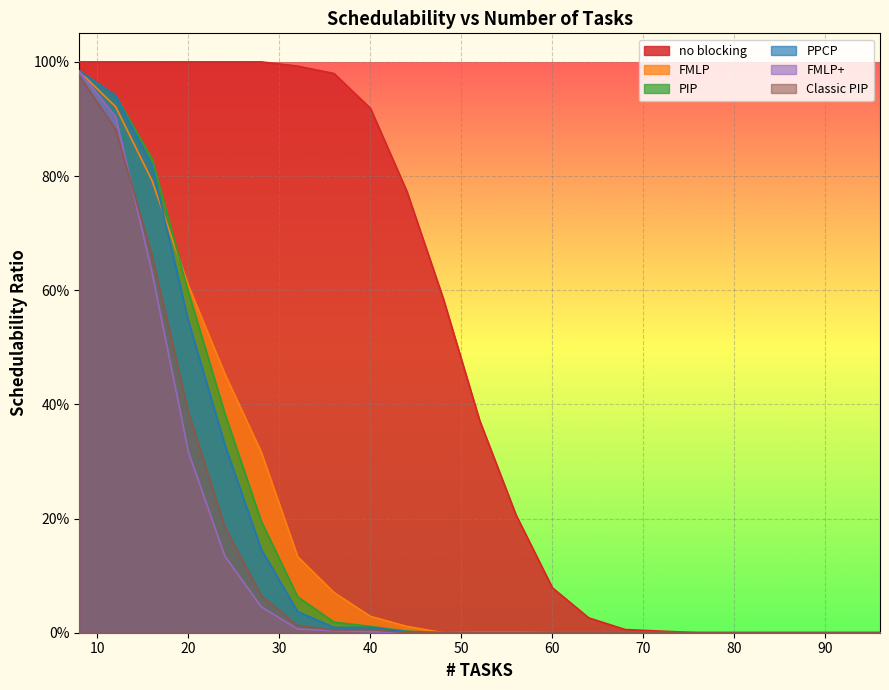

Reading left to right, transcribe all the data shown in this chart.

no blocking: 1.0	1.0	1.0	1.0	1.0	1.0	1.0	1.0	0.9	0.8	0.6	0.4	0.2	0.1	0.0	0.0	0.0	0.0	0.0	0.0	0.0	0.0	0.0
FMLP: 1.0	0.9	0.8	0.6	0.5	0.3	0.1	0.1	0.0	0.0	0.0	0.0	0.0	0.0	0.0	0.0	0.0	0.0	0.0	0.0	0.0	0.0	0.0
PIP: 1.0	0.9	0.8	0.6	0.4	0.2	0.1	0.0	0.0	0.0	0.0	0.0	0.0	0.0	0.0	0.0	0.0	0.0	0.0	0.0	0.0	0.0	0.0
PPCP: 1.0	0.9	0.8	0.5	0.3	0.1	0.0	0.0	0.0	0.0	0.0	0.0	0.0	0.0	0.0	0.0	0.0	0.0	0.0	0.0	0.0	0.0	0.0
FMLP+: 1.0	0.9	0.6	0.3	0.1	0.0	0.0	0.0	0.0	0.0	0.0	0.0	0.0	0.0	0.0	0.0	0.0	0.0	0.0	0.0	0.0	0.0	0.0
Classic PIP: 1.0	0.9	0.7	0.4	0.2	0.1	0.0	0.0	0.0	0.0	0.0	0.0	0.0	0.0	0.0	0.0	0.0	0.0	0.0	0.0	0.0	0.0	0.0